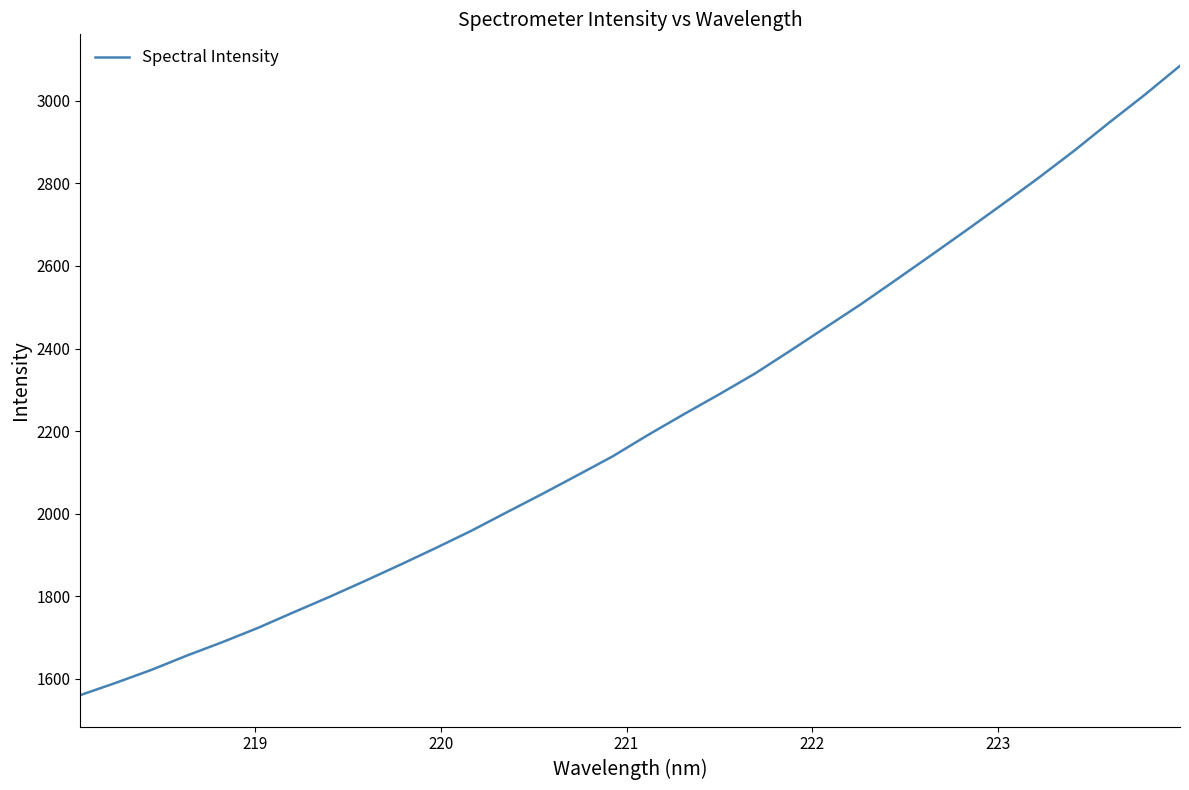

What is the minimum value shown in the chart?

1560.8